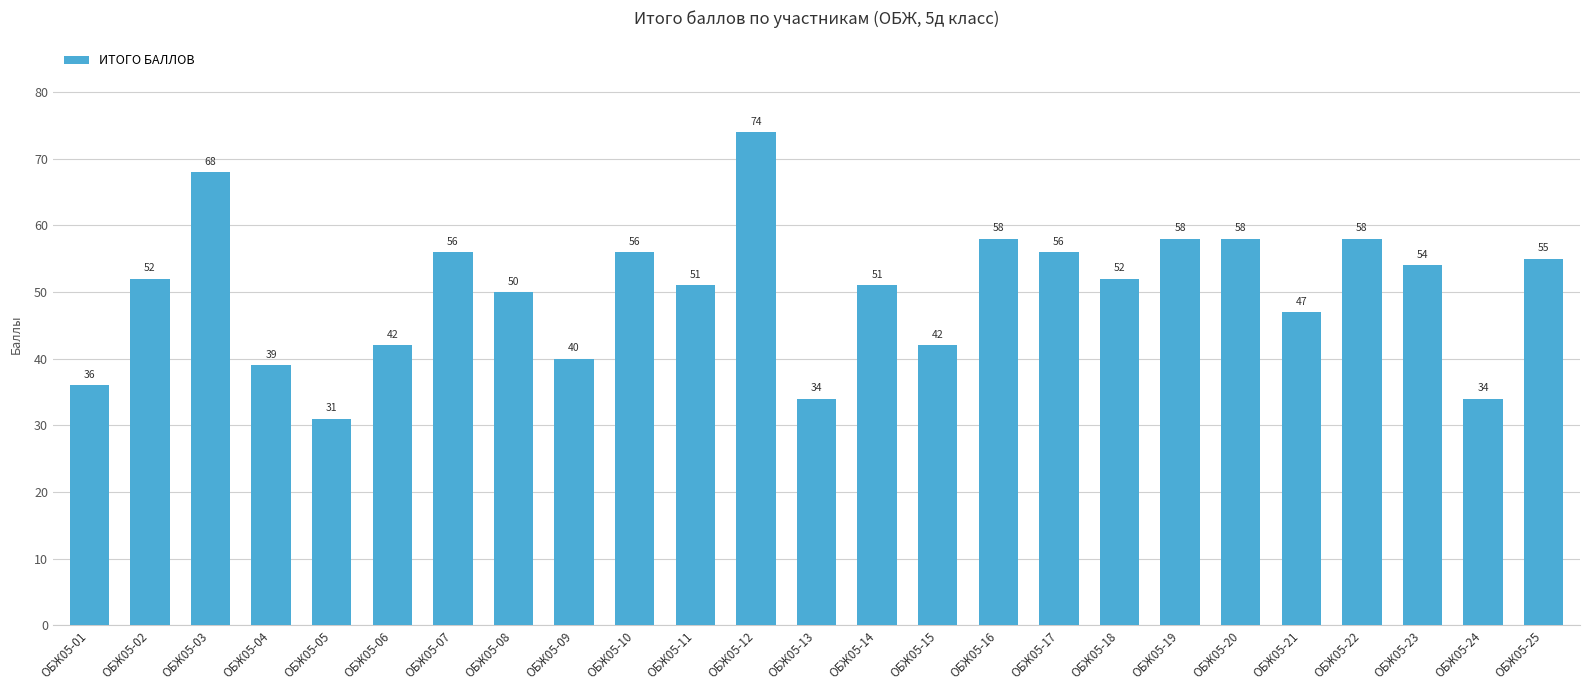

Reading left to right, transcribe all the data shown in this chart.

ОБЖ05-01=36	ОБЖ05-02=52	ОБЖ05-03=68	ОБЖ05-04=39	ОБЖ05-05=31	ОБЖ05-06=42	ОБЖ05-07=56	ОБЖ05-08=50	ОБЖ05-09=40	ОБЖ05-10=56	ОБЖ05-11=51	ОБЖ05-12=74	ОБЖ05-13=34	ОБЖ05-14=51	ОБЖ05-15=42	ОБЖ05-16=58	ОБЖ05-17=56	ОБЖ05-18=52	ОБЖ05-19=58	ОБЖ05-20=58	ОБЖ05-21=47	ОБЖ05-22=58	ОБЖ05-23=54	ОБЖ05-24=34	ОБЖ05-25=55